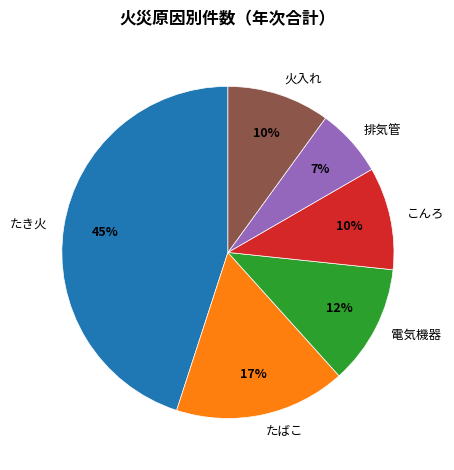

What is the smallest slice in the pie chart?

排気管